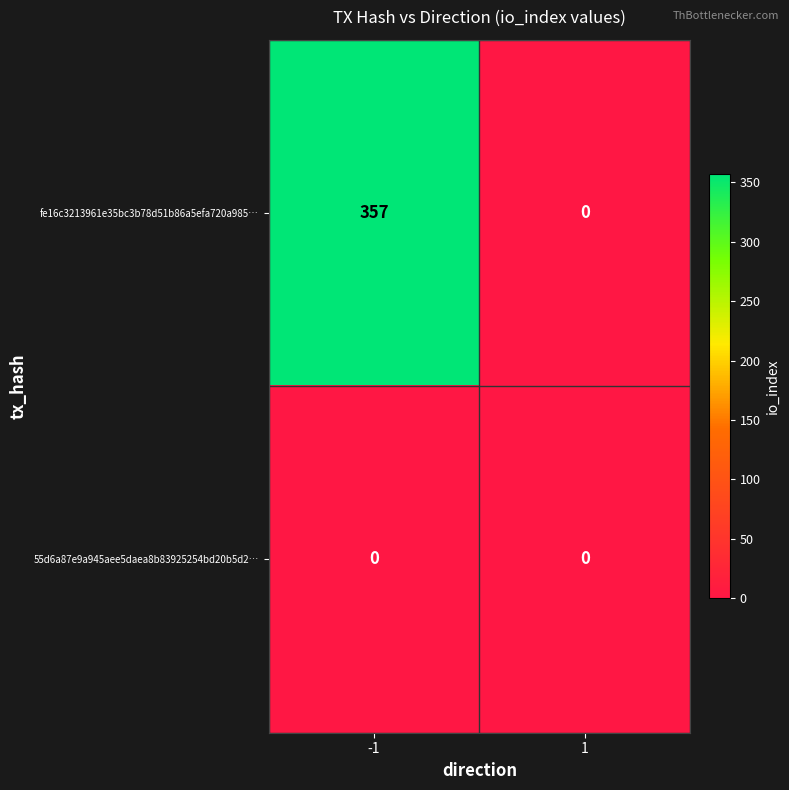

Rank the series at -1 from lowest to highest value.

55d6a87e9a945aee5daea8b83925254bd20b5d2…, fe16c3213961e35bc3b78d51b86a5efa720a985…